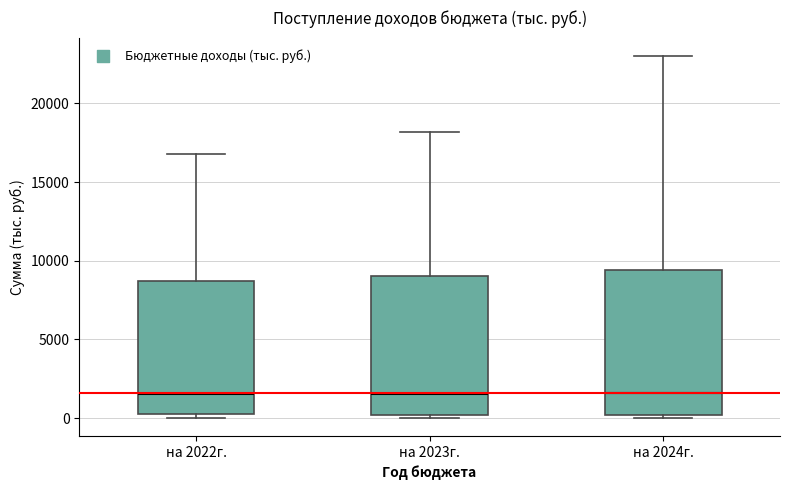

Reading left to right, read every box against the y-axis: the position of its median line, the range the box covers, and the ends of its whiskers. The values are not printed on the chart, so give them approximately, as read against the axis.

на 2022г.: median 1500, box 0 to 8500, whiskers 0 (just below the box's lower edge) to 17000
на 2023г.: median 1500, box 0 to 9000, whiskers 0 (just below the box's lower edge) to 18000
на 2024г.: median 1500, box 0 to 9500, whiskers 0 (just below the box's lower edge) to 23000